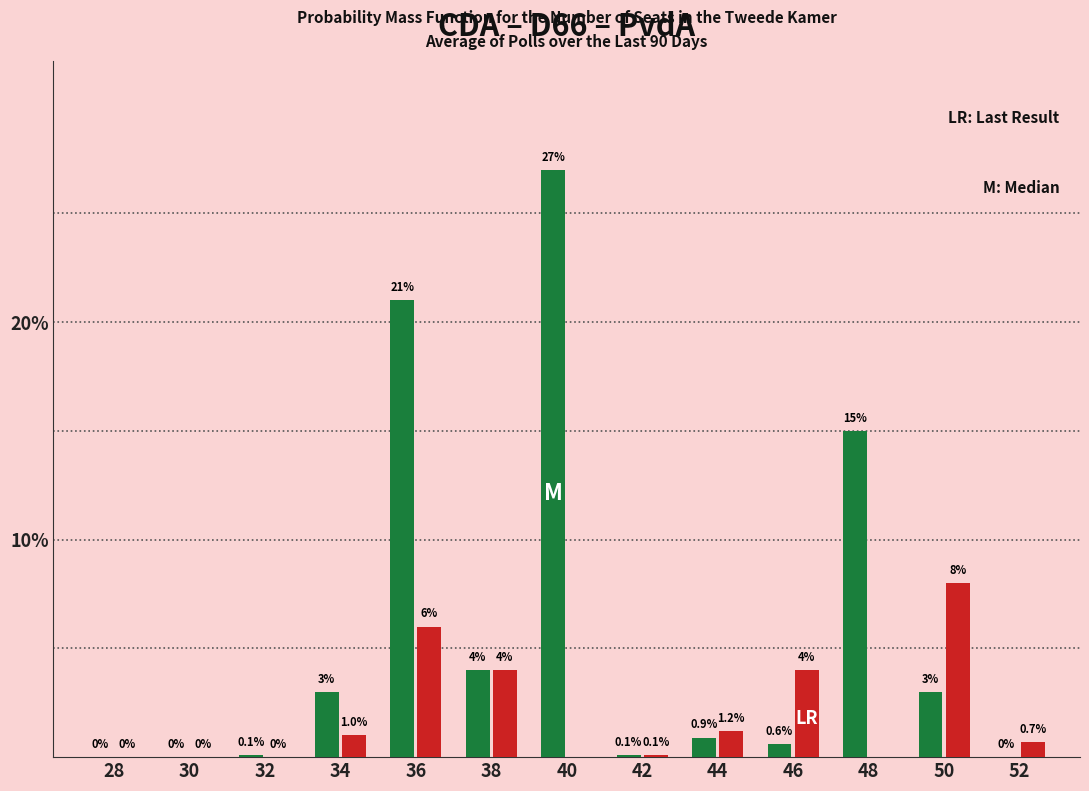

What is the maximum value shown in the chart?

27.0